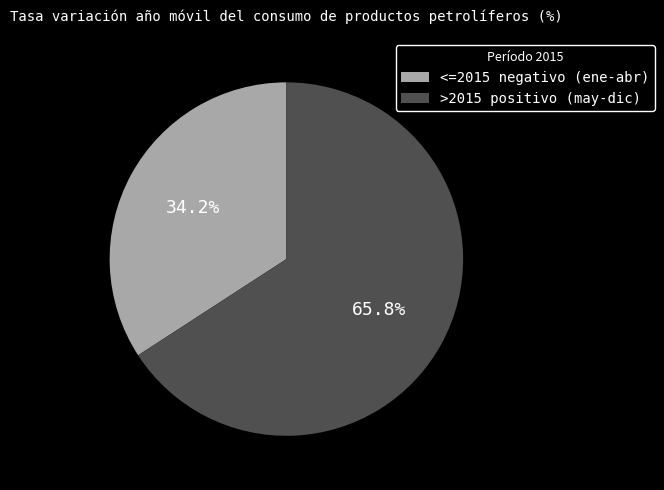

What is the smallest slice in the pie chart?

<=2015 negativo (ene-abr)